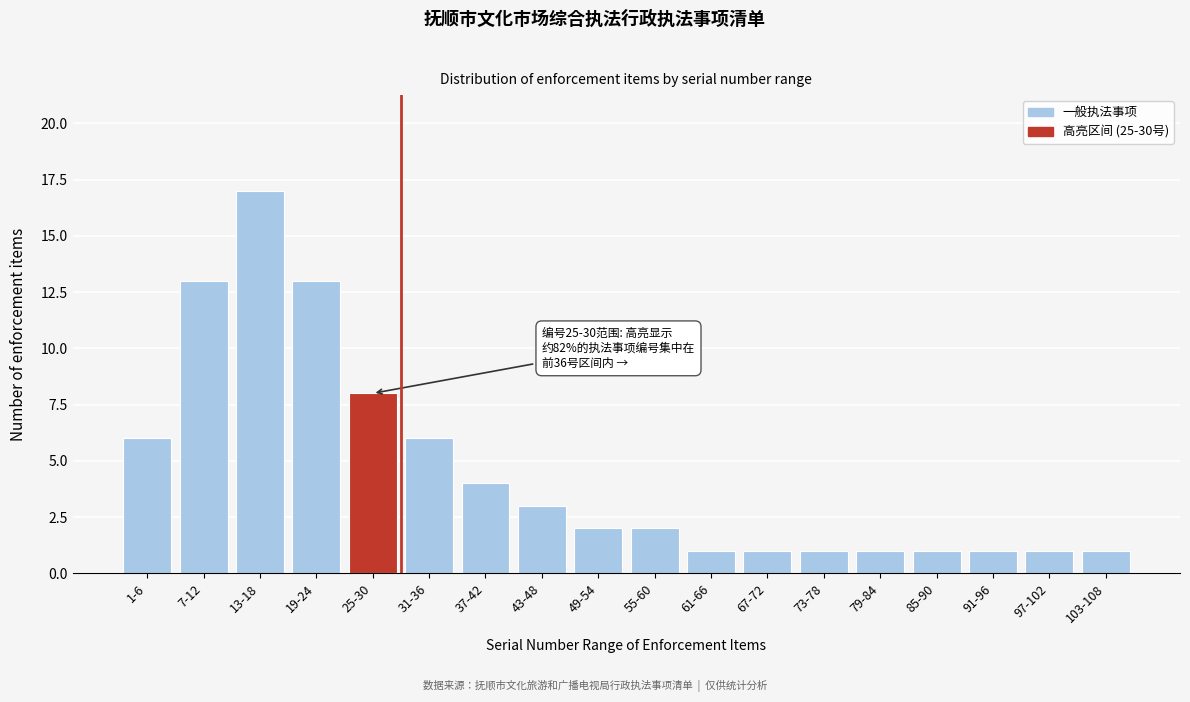

Reading left to right, transcribe all the data shown in this chart.

6	13	17	13	8	6	4	3	2	2	1	1	1	1	1	1	1	1